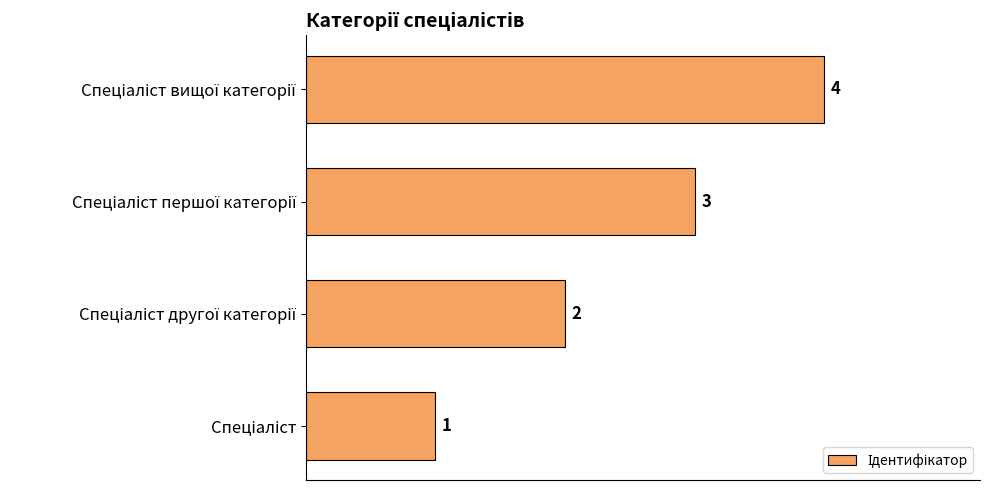

What is the greatest value displayed?

4